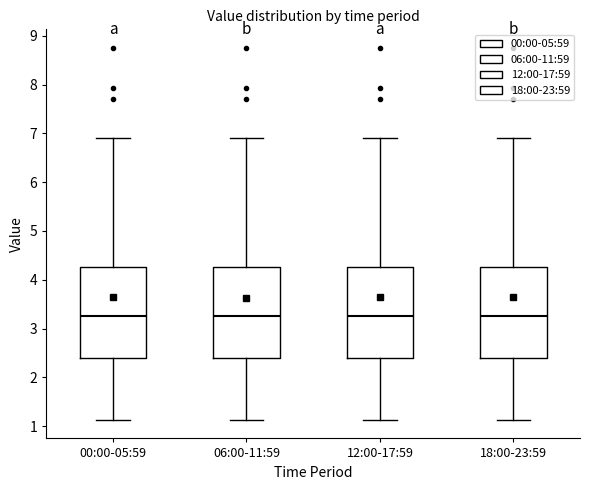

Where is the lower edge of the box for 18:00-23:59 on the y-axis? The values are not printed on the chart, so give them approximately, as read against the axis.

2.4